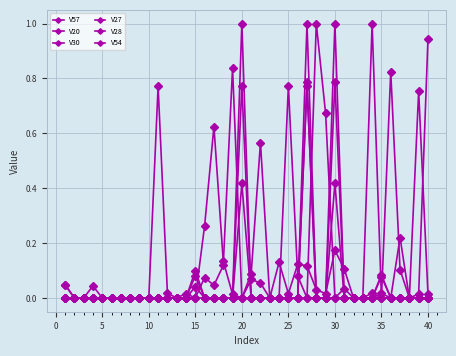

True or false: V27 has more than 2 points higher than both neighbors.

True